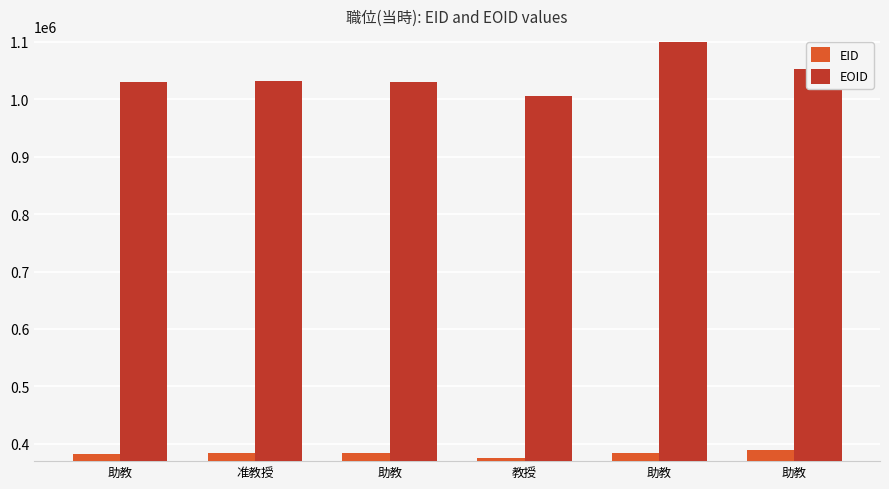

What are all the series names shown in the legend?

EID, EOID